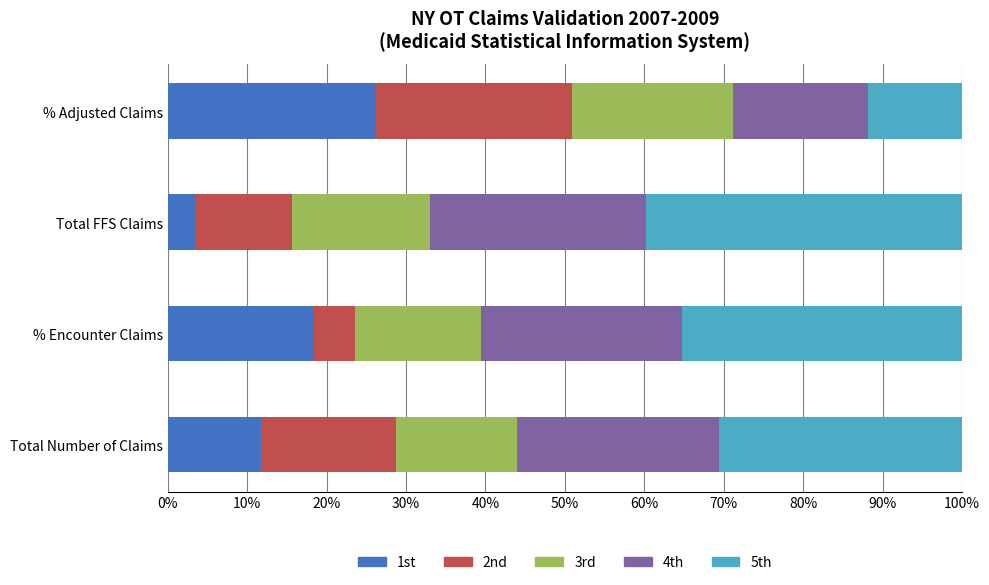

Is it true that 1st equals 3.6 at Total Number of Claims?

False